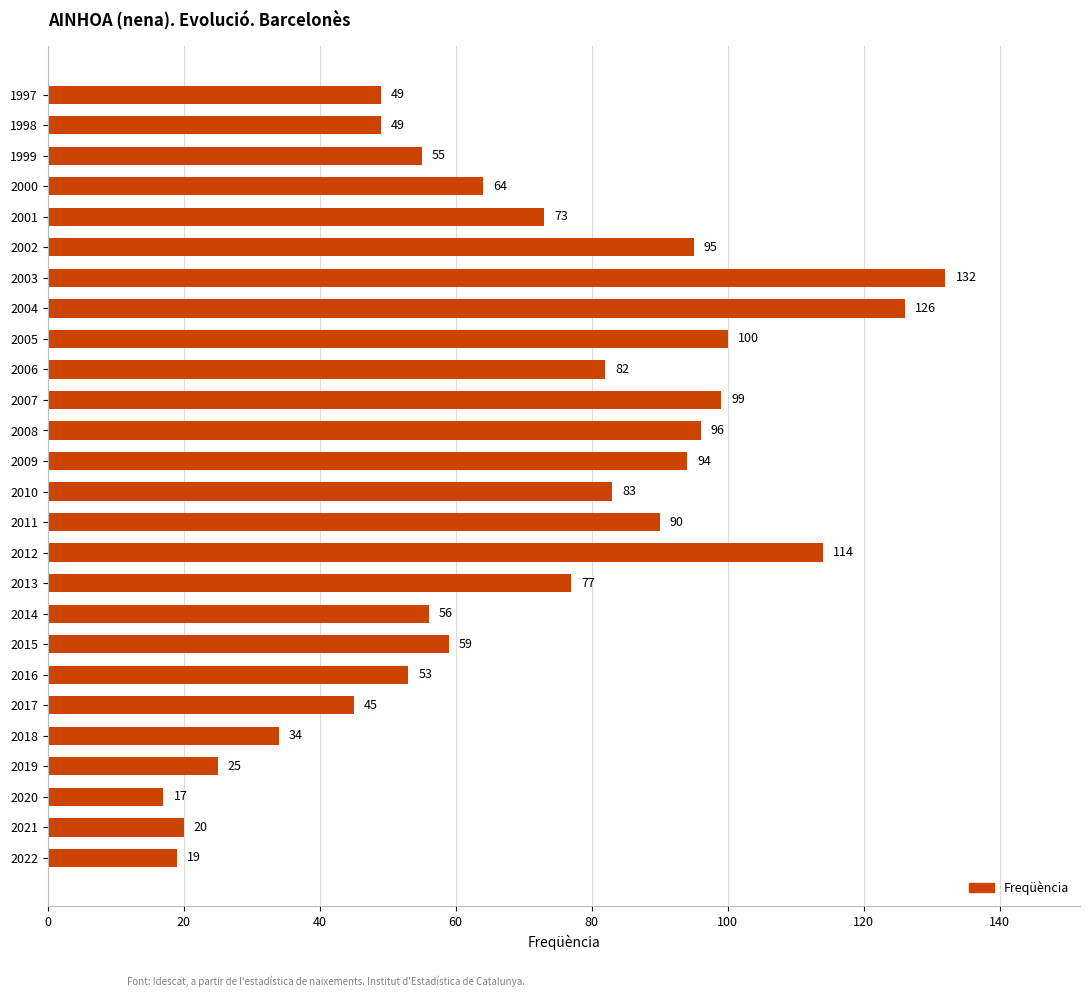

Are the bars grouped side by side (vs. stacked)?

No